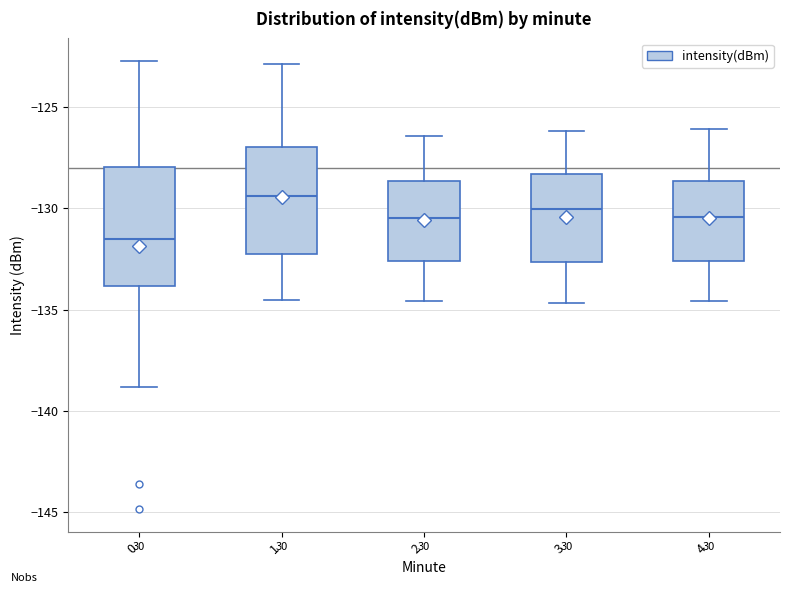

Where does the median line of the box at x = 1 sit on the y-axis? The values are not printed on the chart, so give them approximately, as read against the axis.

-129.5